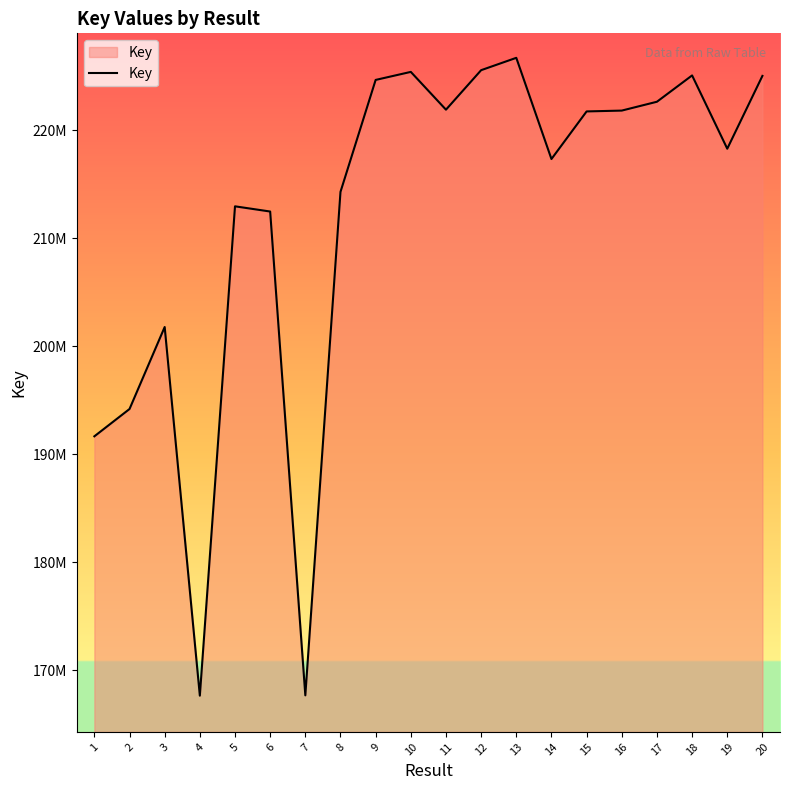

Does the chart have visible grid lines?

No